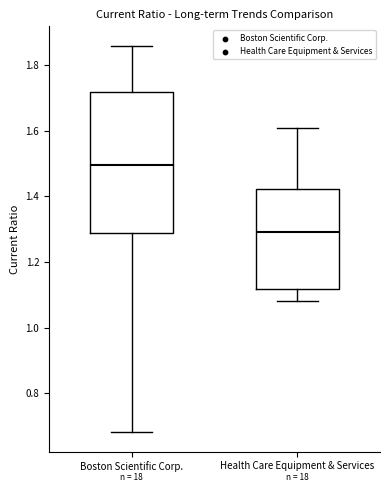

Reading left to right, read every box against the y-axis: the position of its median line, the range the box covers, and the ends of its whiskers. The values are not printed on the chart, so give them approximately, as read against the axis.

Boston Scientific Corp.: median 1.50, box 1.28 to 1.72, whiskers 0.68 to 1.86
Health Care Equipment & Services: median 1.30, box 1.12 to 1.42, whiskers 1.08 to 1.62